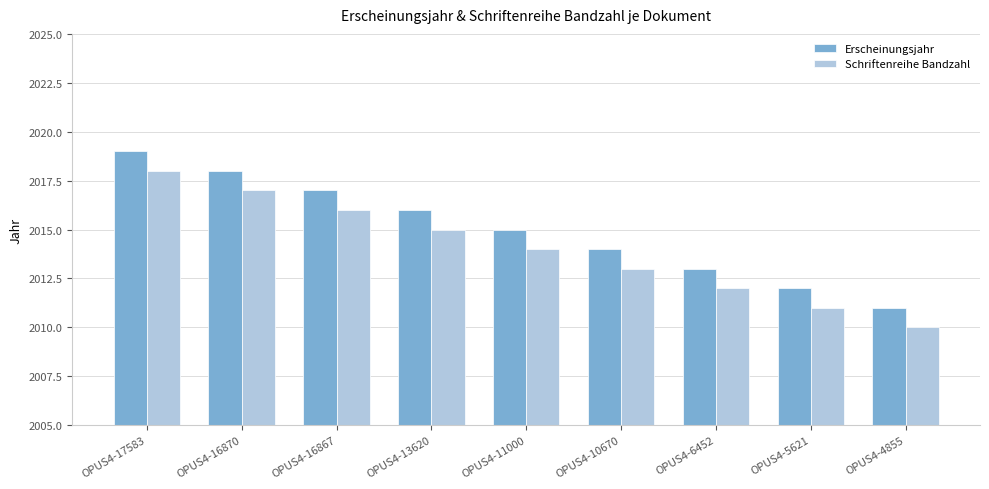

Rank the series by their maximum value, from highest to lowest.

Erscheinungsjahr, Schriftenreihe Bandzahl